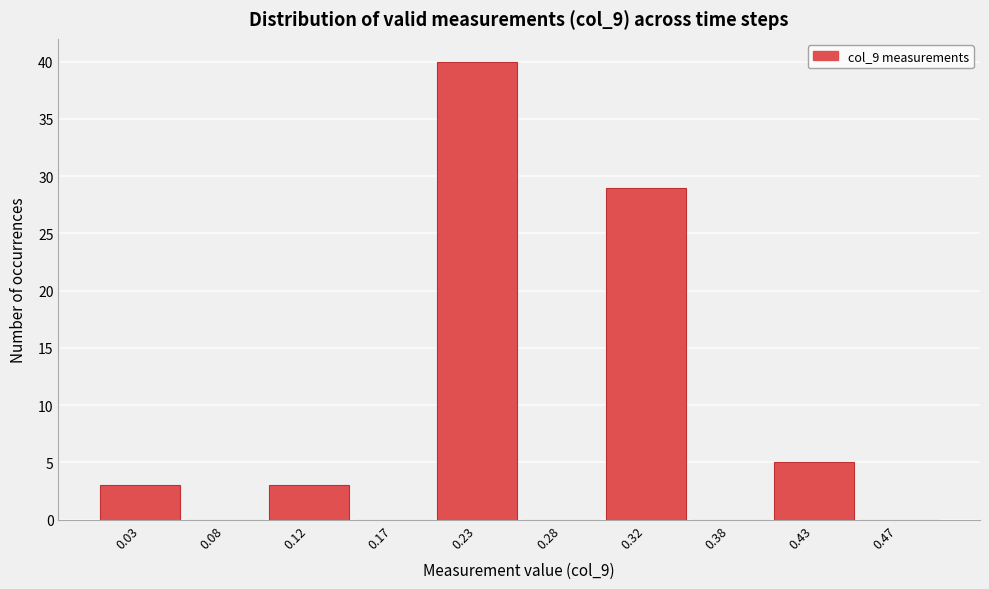

Reading left to right, list every bar in this chart as the range it spans on the x-axis followed by its height. The values are not printed on the chart, so give them approximately, as read against the axis.

0.00 to 0.05: 3
0.05 to 0.10: 0
0.10 to 0.15: 3
0.15 to 0.20: 0
0.20 to 0.25: 40
0.25 to 0.30: 0
0.30 to 0.35: 29
0.35 to 0.40: 0
0.40 to 0.45: 5
0.45 to 0.50: 0